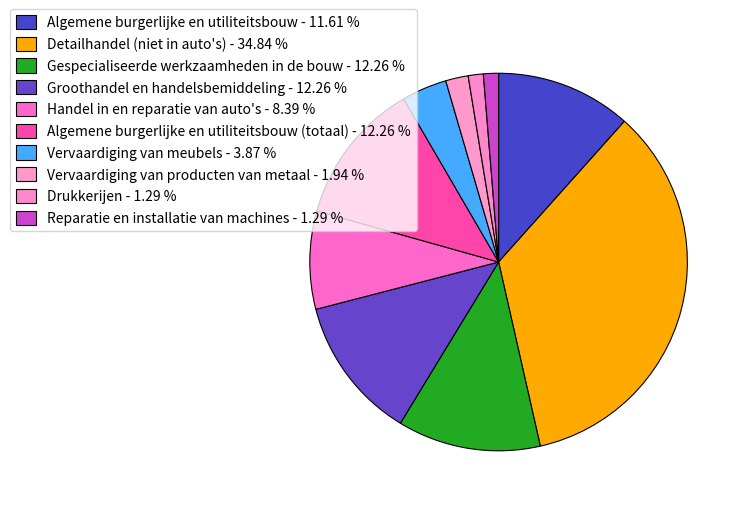

Rank the categories by value from lowest to highest.

Drukkerijen, Reparatie en installatie van machines, Vervaardiging van producten van metaal, Vervaardiging van meubels, Handel in en reparatie van auto's, Algemene burgerlijke en utiliteitsbouw, Gespecialiseerde werkzaamheden in de bouw, Groothandel en handelsbemiddeling, Algemene burgerlijke en utiliteitsbouw (totaal), Detailhandel (niet in auto's)